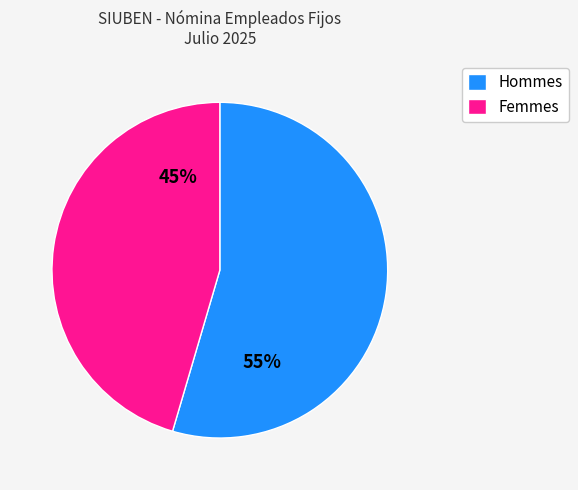

What percentage is the Hommes slice, to the nearest percent?

55%